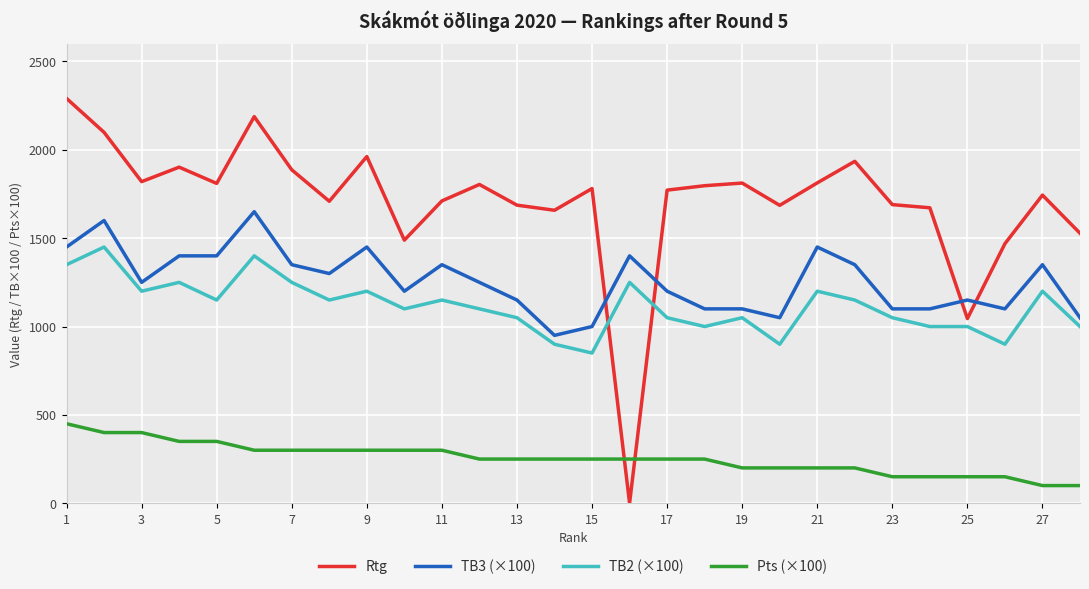

What is the highest value of the Rtg series?

2291